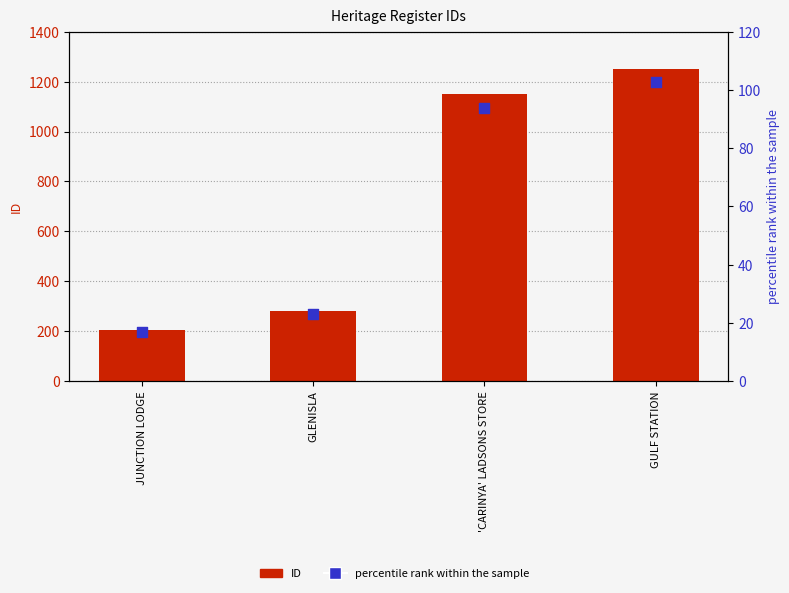

Is the value of percentile rank within the sample at GLENISLA greater than the value of ID at JUNCTION LODGE?

No